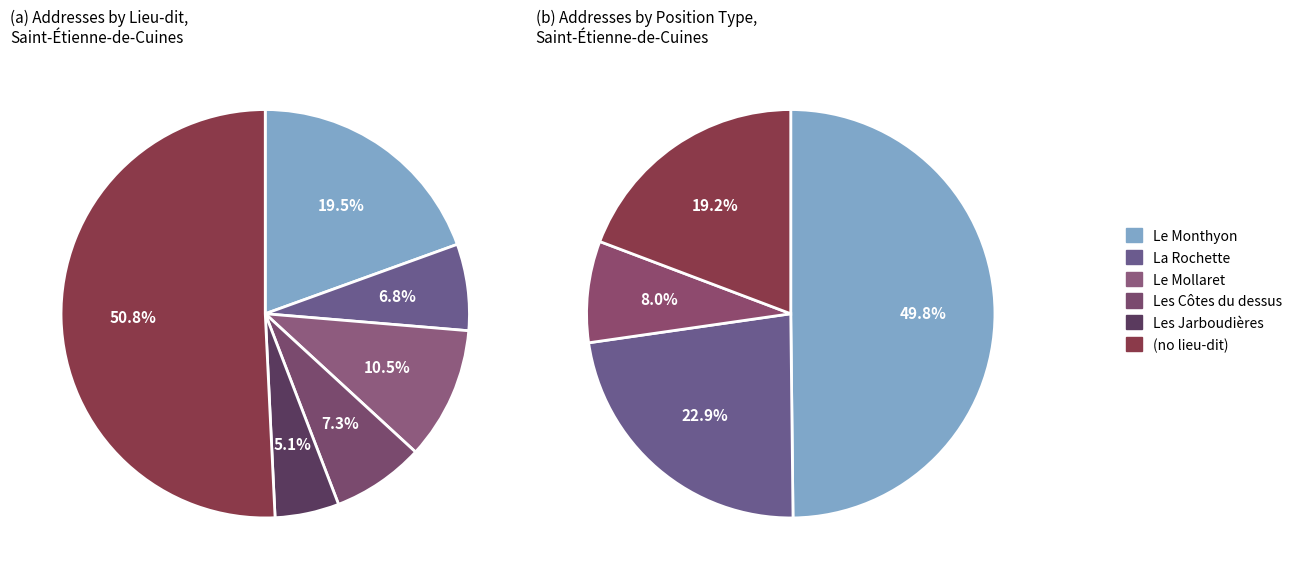

To the nearest percent, what is the combined percentage of  and Le Mollaret?

61%